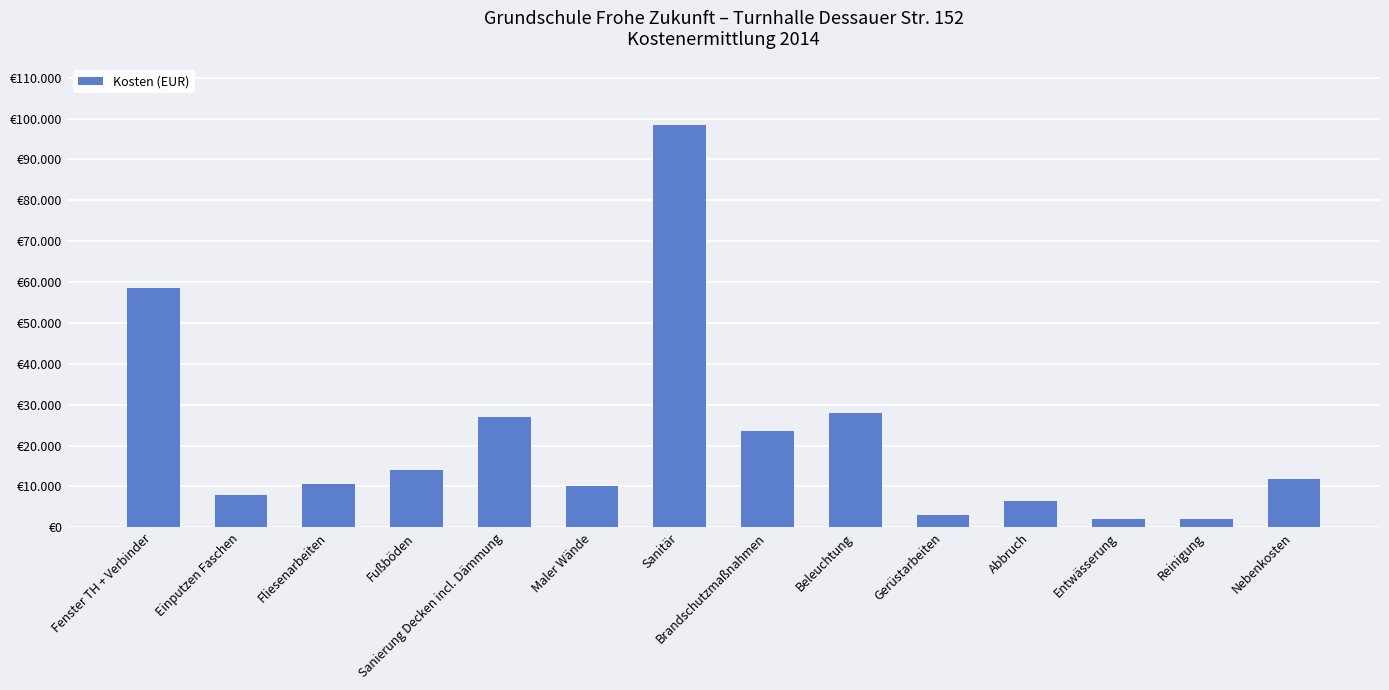

What is the difference between the values at Abbruch and Einputzen Faschen?

1500